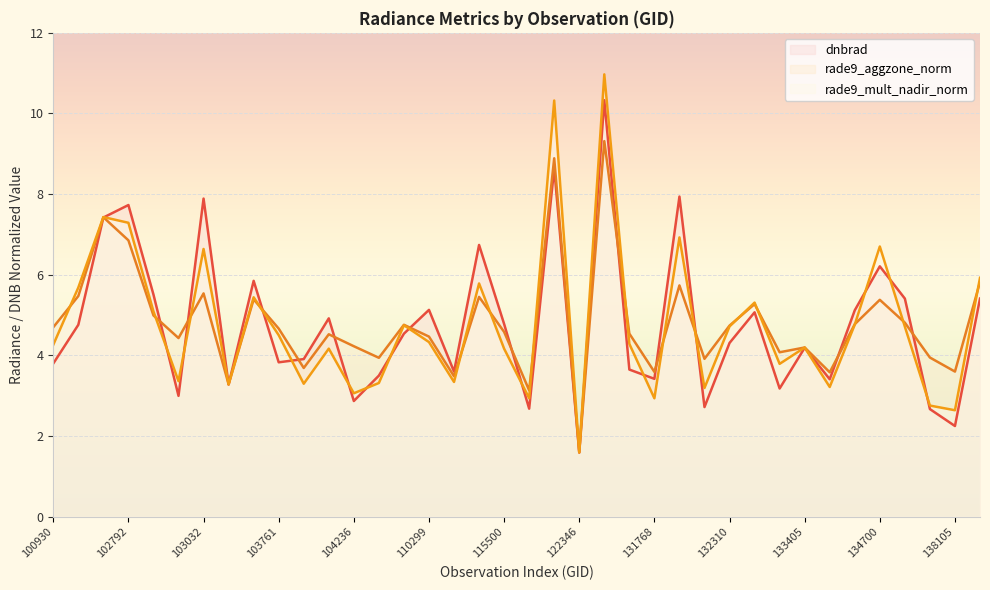

At which category is the sum across all series the highest?

123073